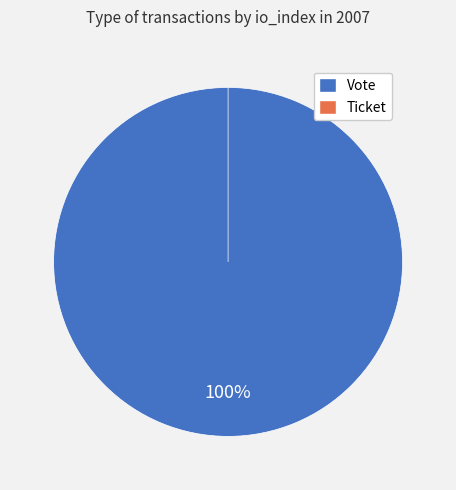

Is the sum of Ticket and Vote greater than half?

Yes